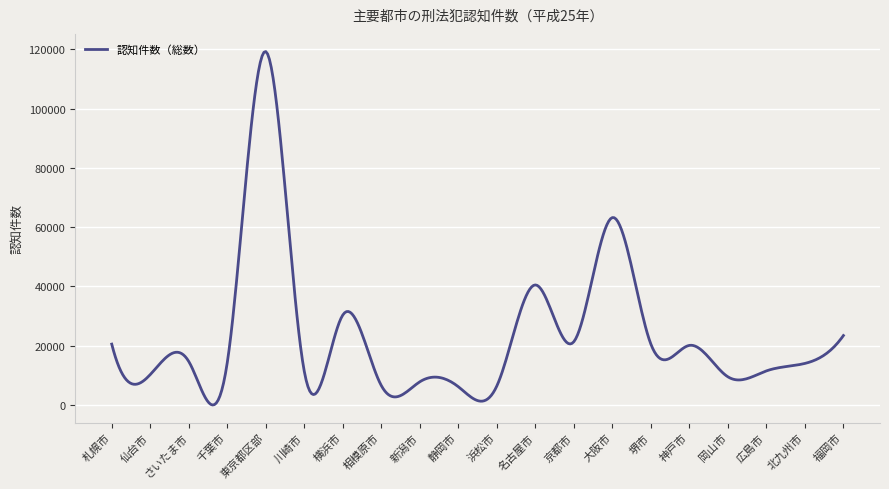

What is the difference between the maximum and minimum values?

119298.1